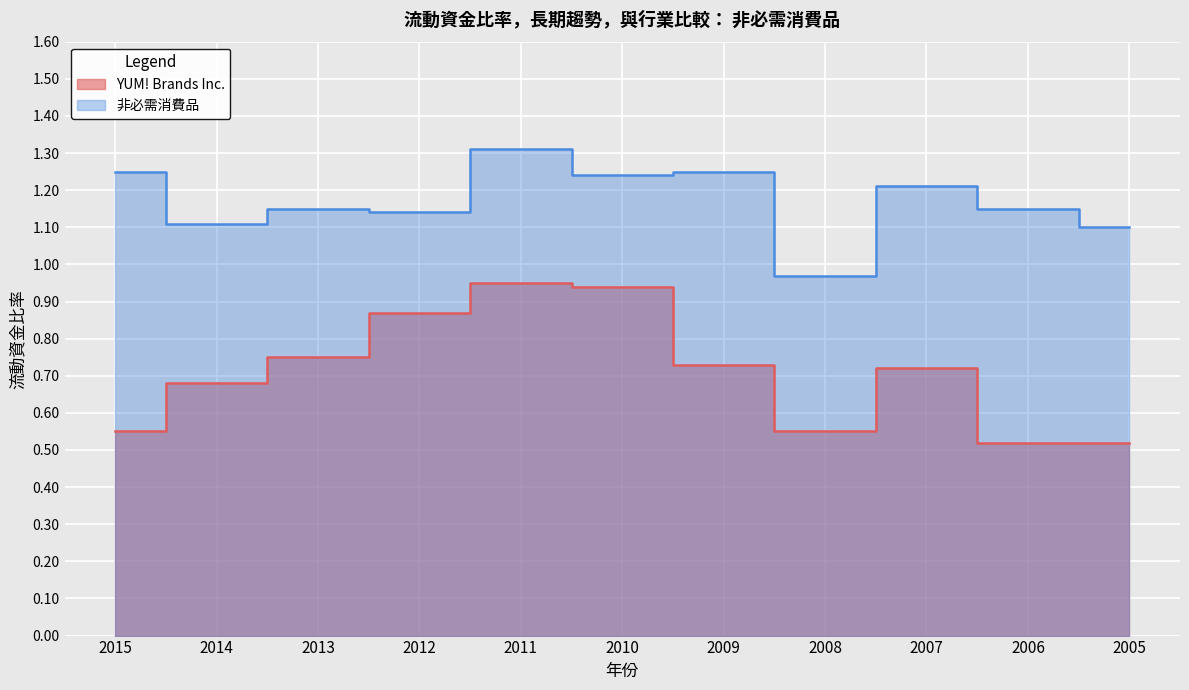

Which series has the largest range (max minus min)?

YUM! Brands Inc.